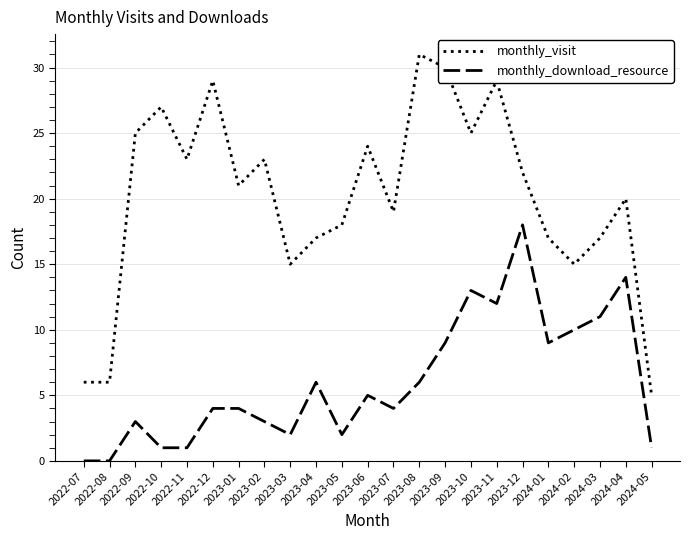

True or false: monthly_download_resource and monthly_visit cross at least once.

False